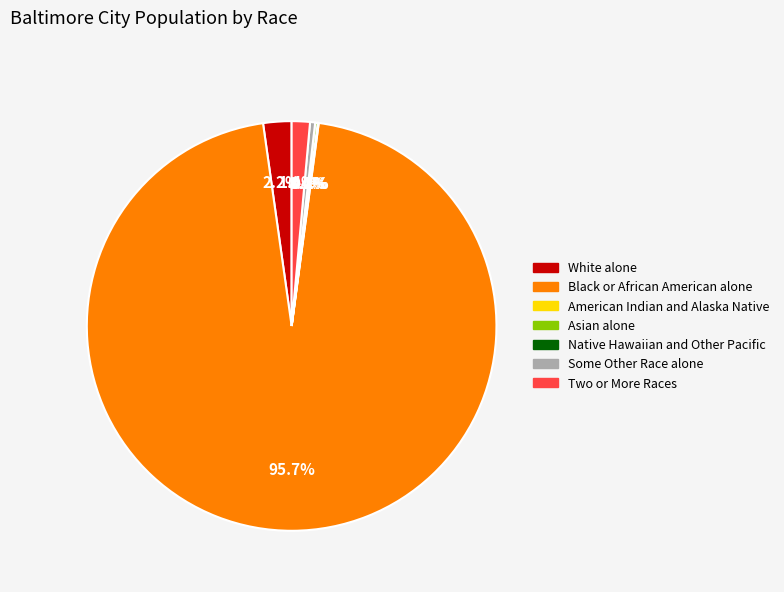

How many slices are in this pie chart?

7